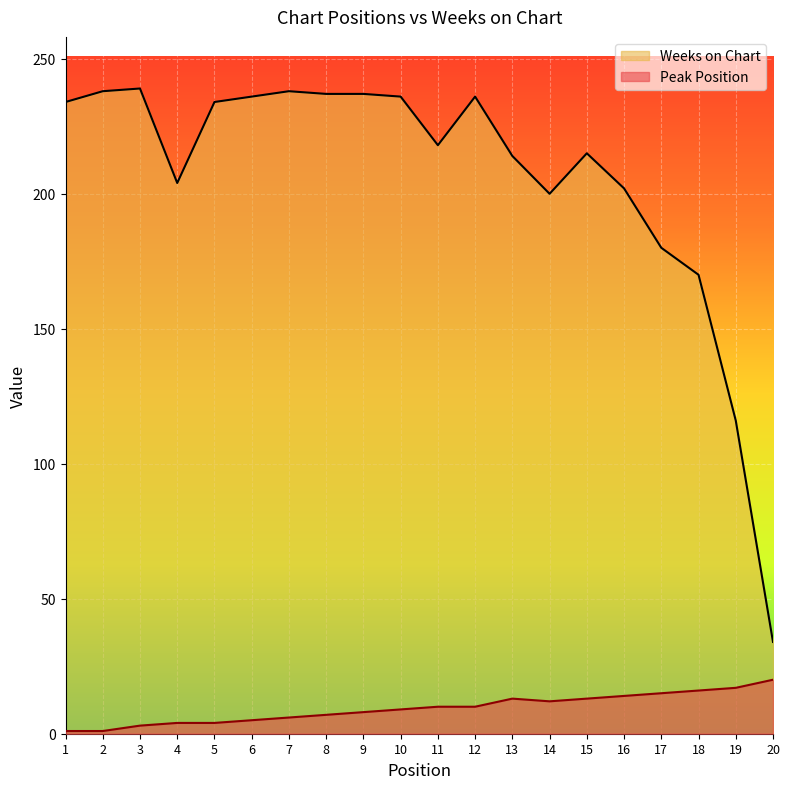

Is the value of Peak Position at 1 greater than the value of Weeks on Chart at 9?

No